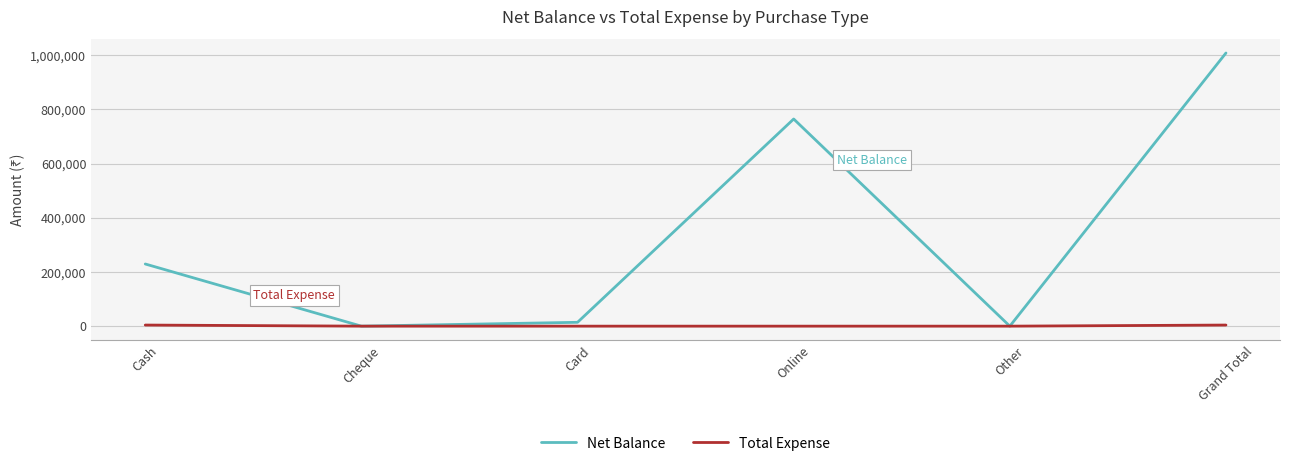

Is this an area chart (filled region under the line)?

No